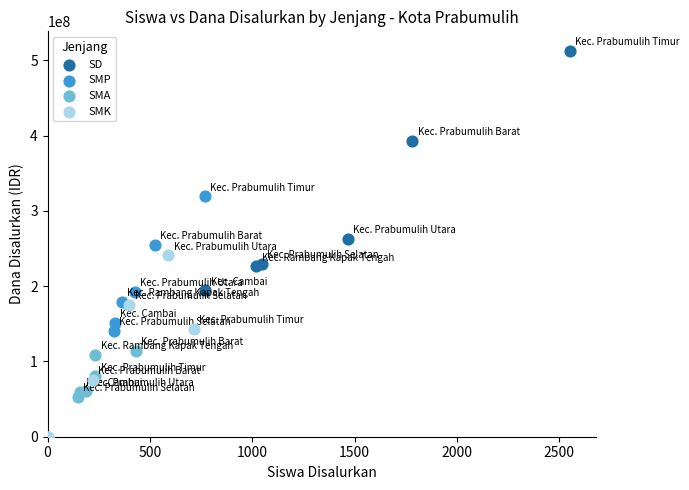

Which series has the widest spread of Y values?

SD